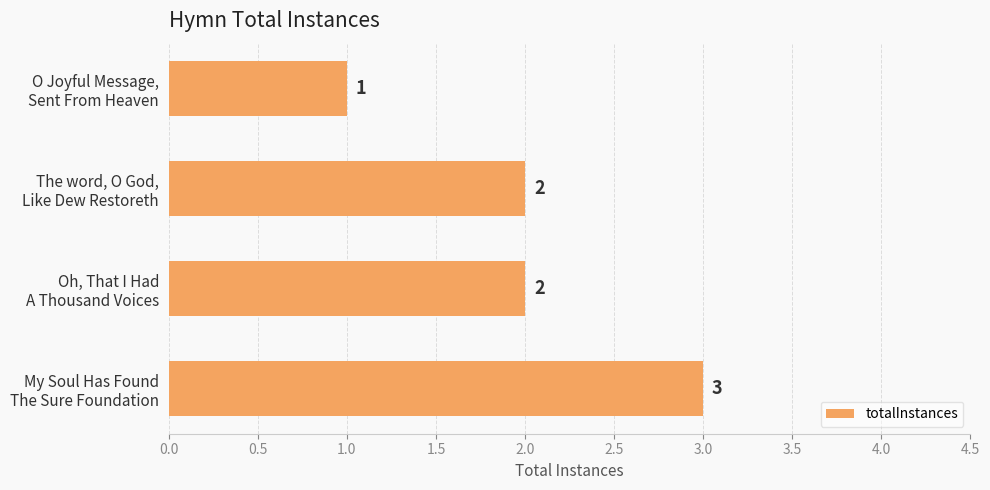

What is the sum of all values?

8